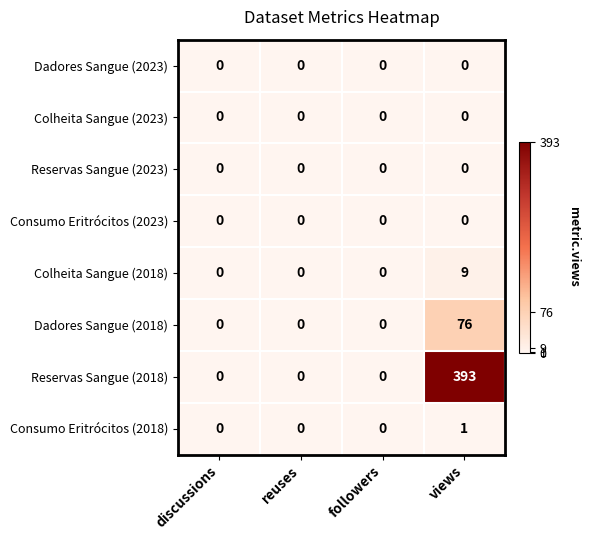

Which series has the largest total across all categories?

Reservas Sangue (2018)